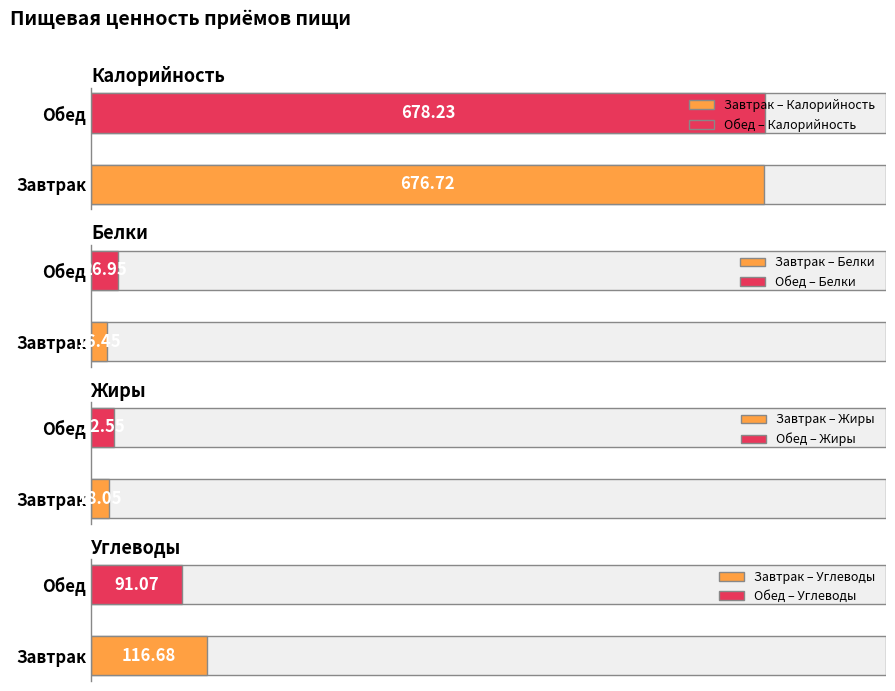

Reading left to right, what are all the values shown in this chart?

Калорийность: Завтрак=676.7	Обед=678.2
Белки: Завтрак=16.4	Обед=26.9
Жиры: Завтрак=18.1	Обед=22.6
Углеводы: Завтрак=116.7	Обед=91.1